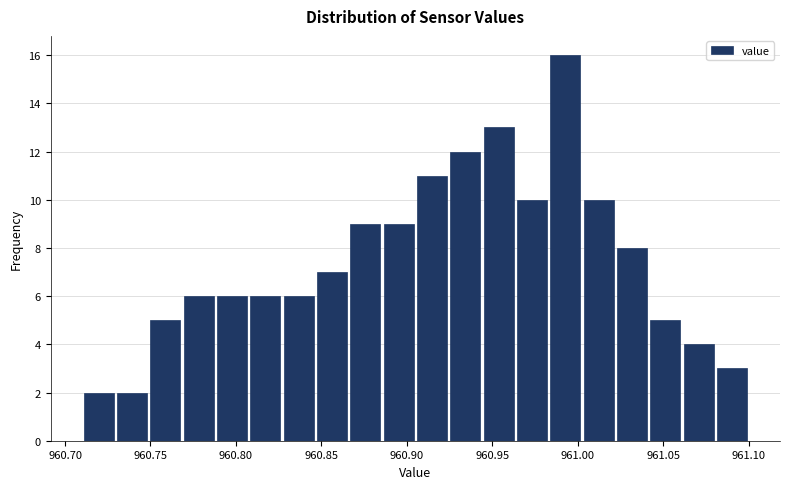

Around what value on the x-axis is the tallest bar? Give the approximate position of its centre, as read against the axis.

960.995